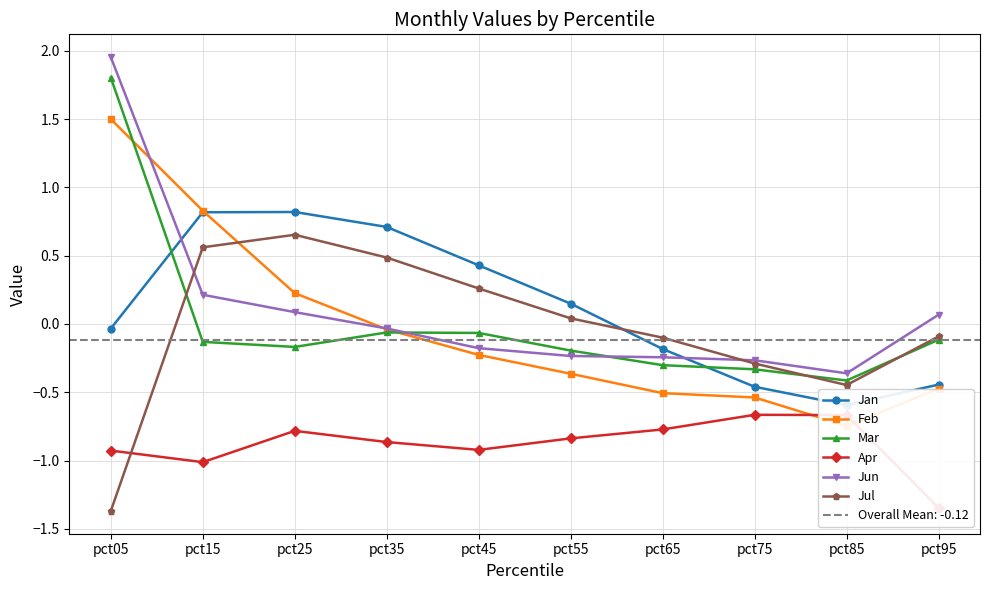

True or false: Jun has more than 2 points higher than both neighbors.

False